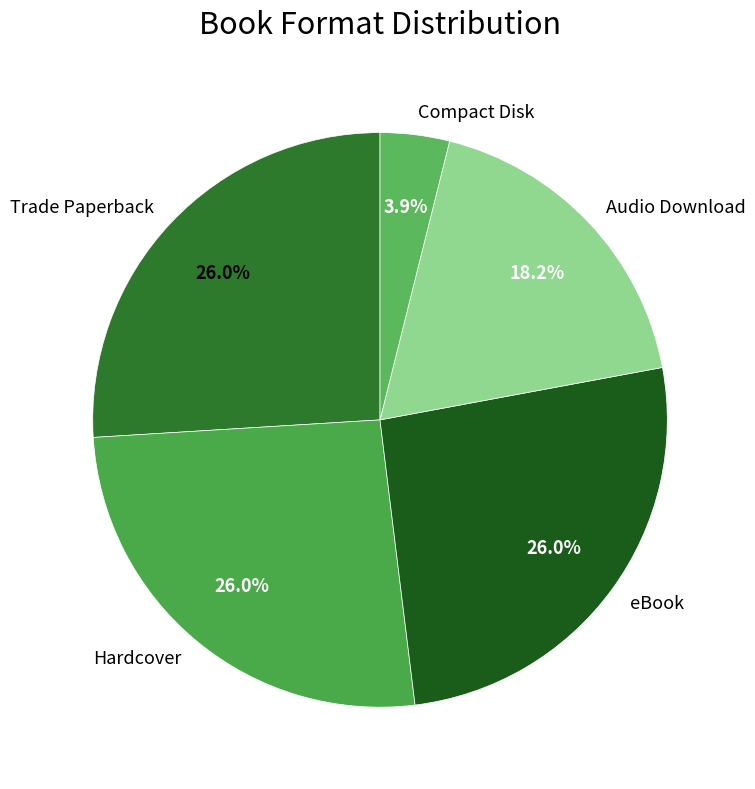

What is the smallest slice in the pie chart?

Compact Disk